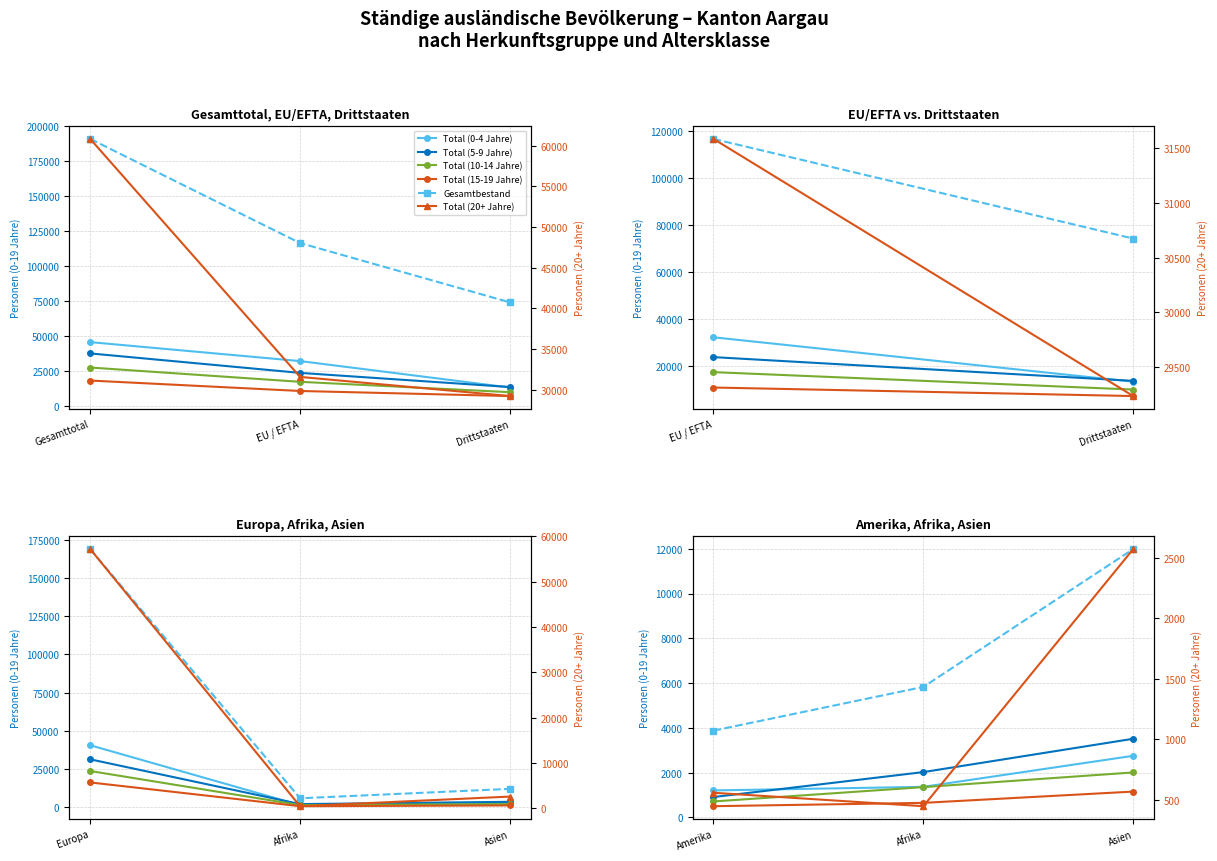

How many distinct data groups are displayed?

6